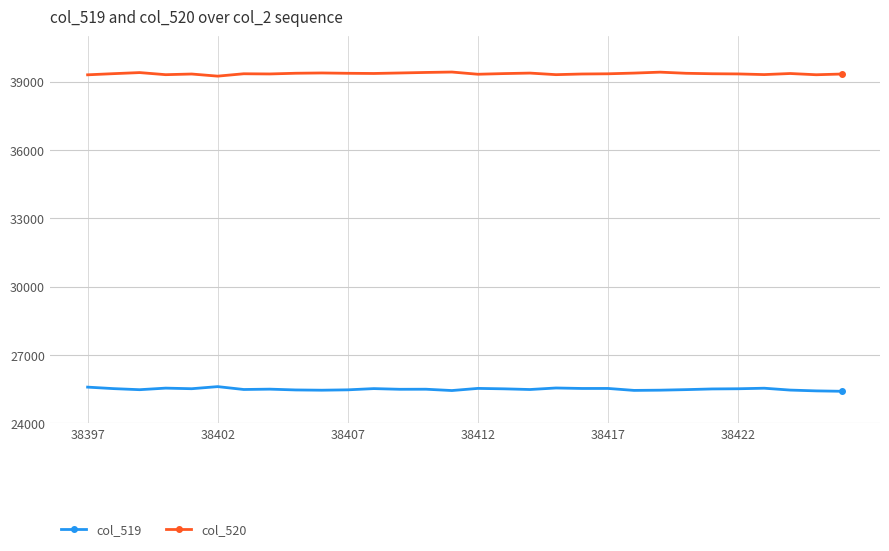

True or false: col_520 and col_519 intersect in this chart.

False